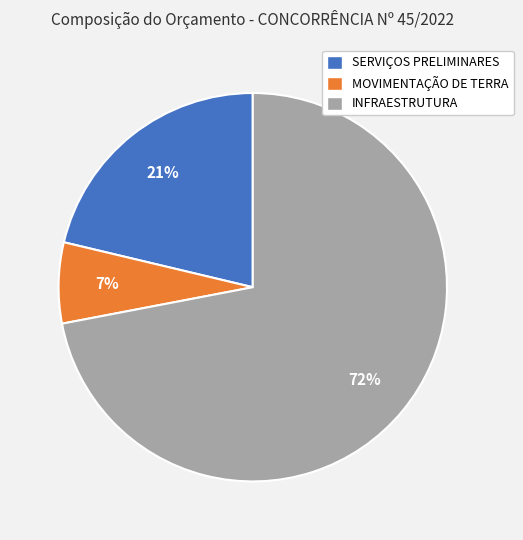

Approximately how many times larger is the value at MOVIMENTAÇÃO DE TERRA compared to INFRAESTRUTURA?

0.1